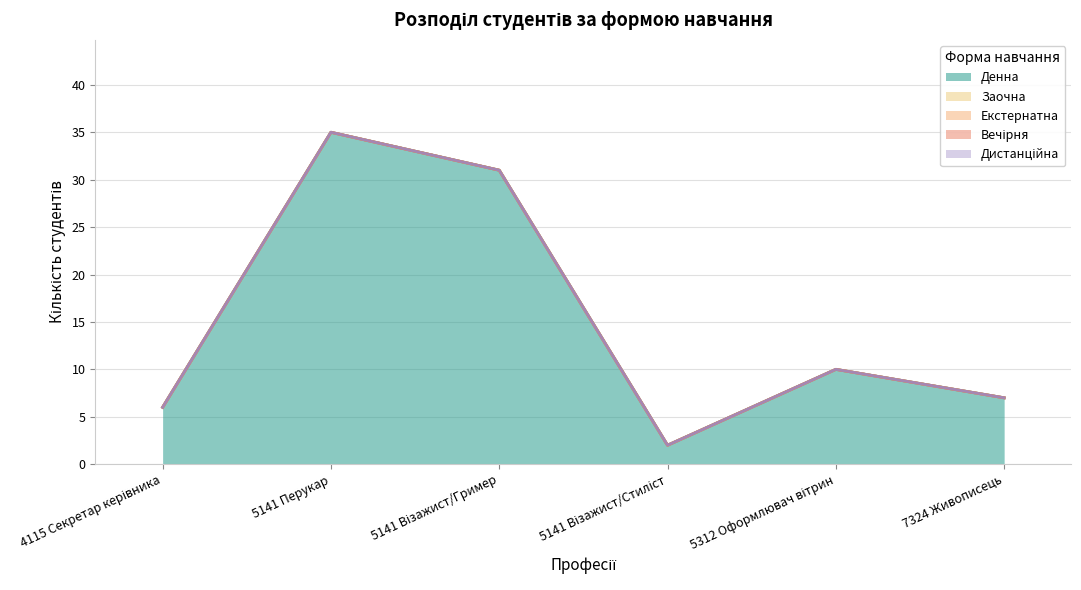

Which series has the largest range (max minus min)?

Денна